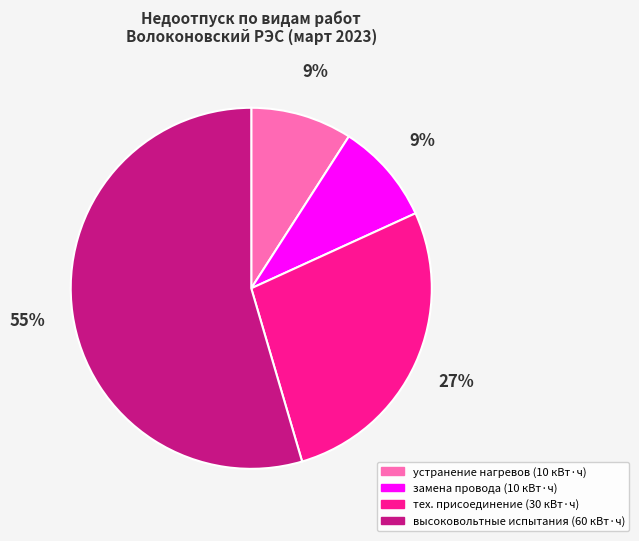

Does any single category account for the majority?

Yes